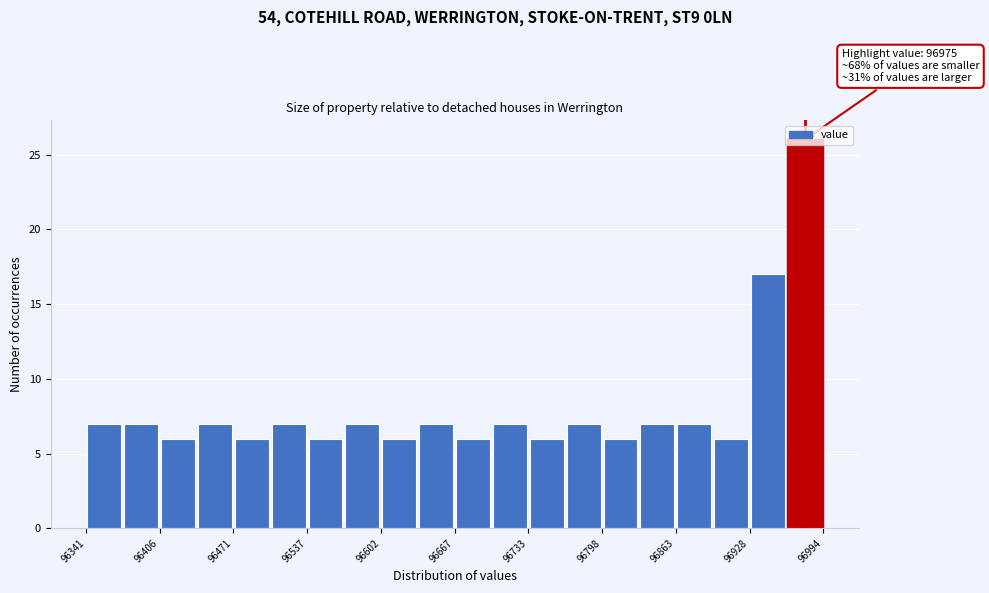

Read against the x-axis, roughly where is the centre of the tallest bar?

96980